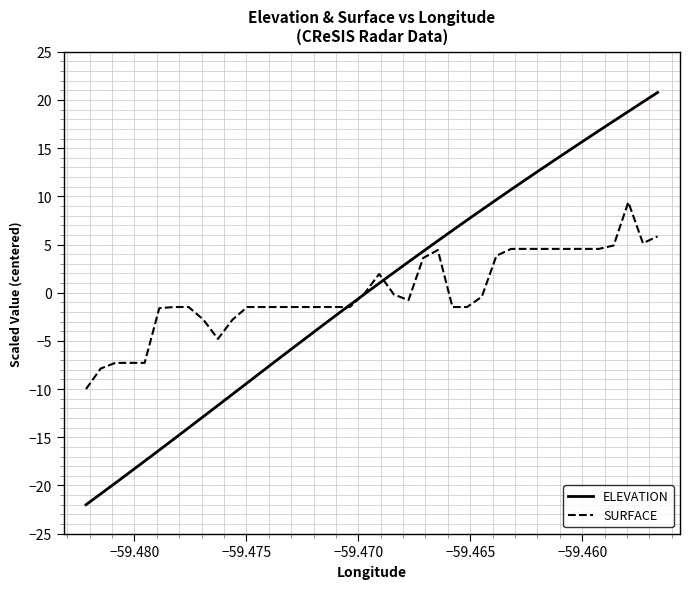

Rank the series by their maximum value, from highest to lowest.

ELEVATION, SURFACE